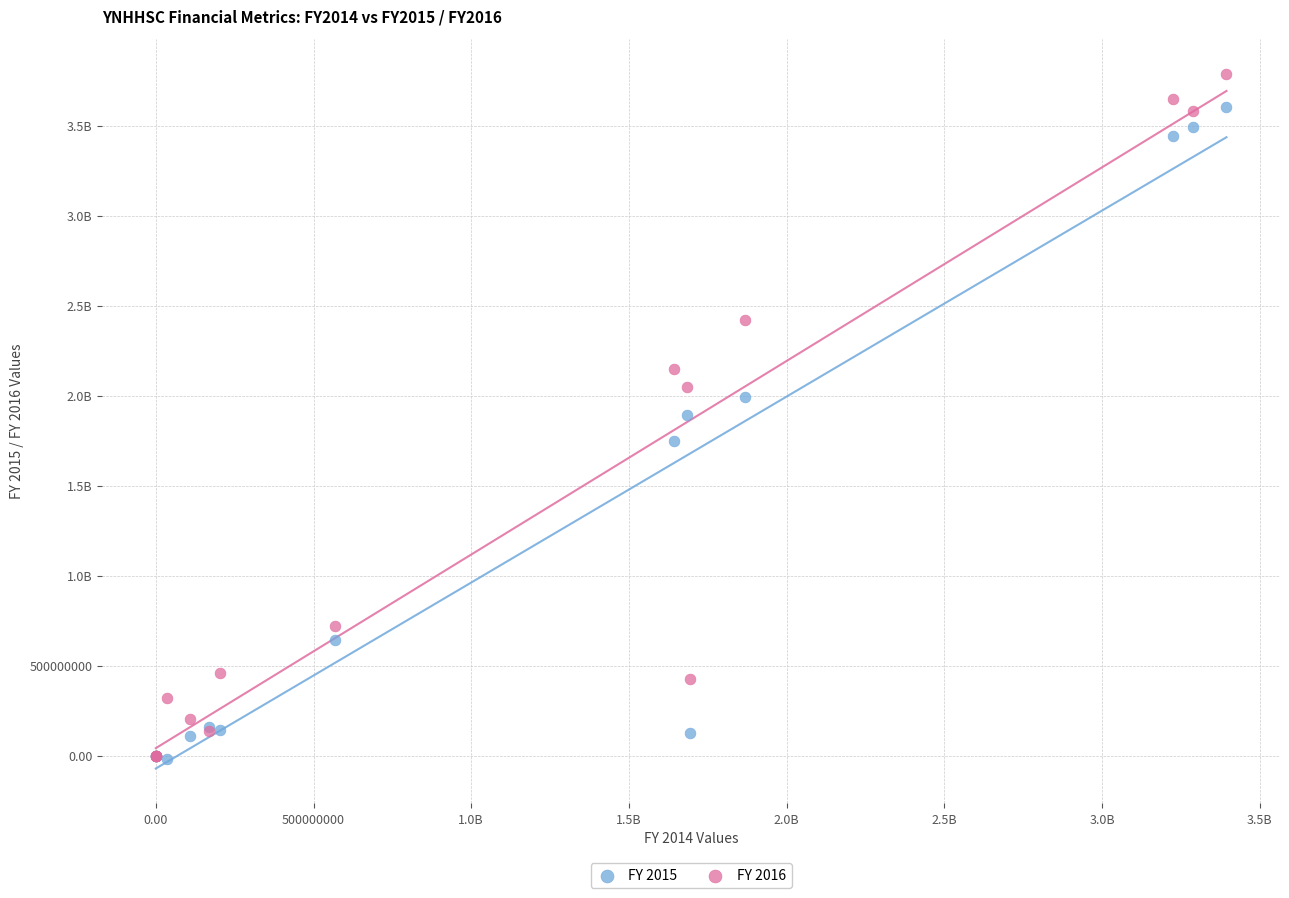

What are all the series names shown in the legend?

FY 2015, FY 2016